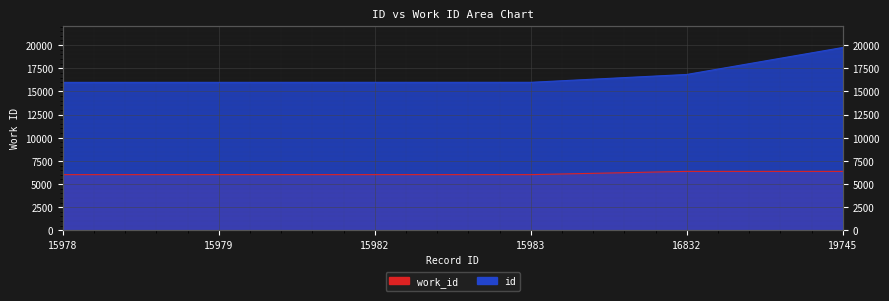

Rank the series at 15979 from lowest to highest value.

work_id, id